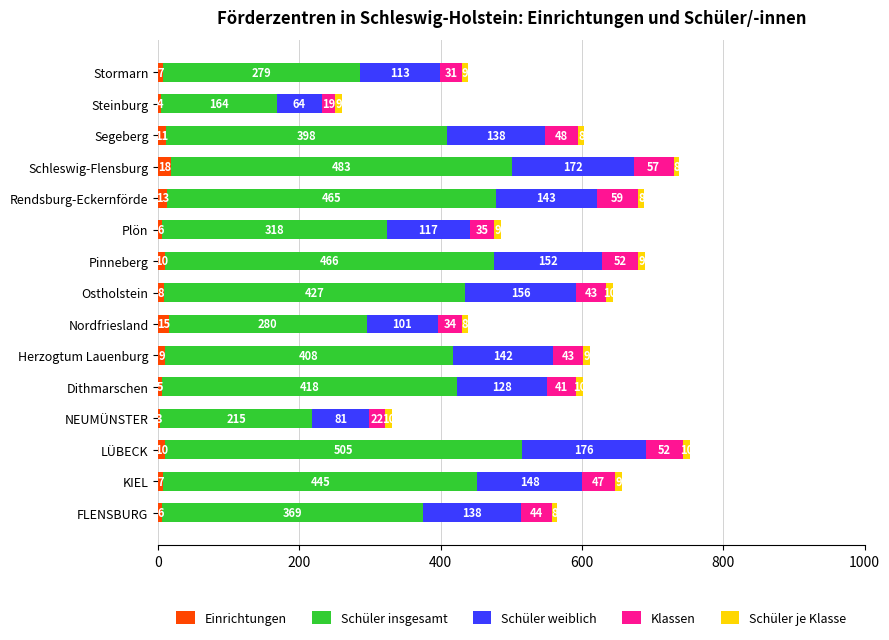

At which category is the sum across all series the highest?

LÜBECK